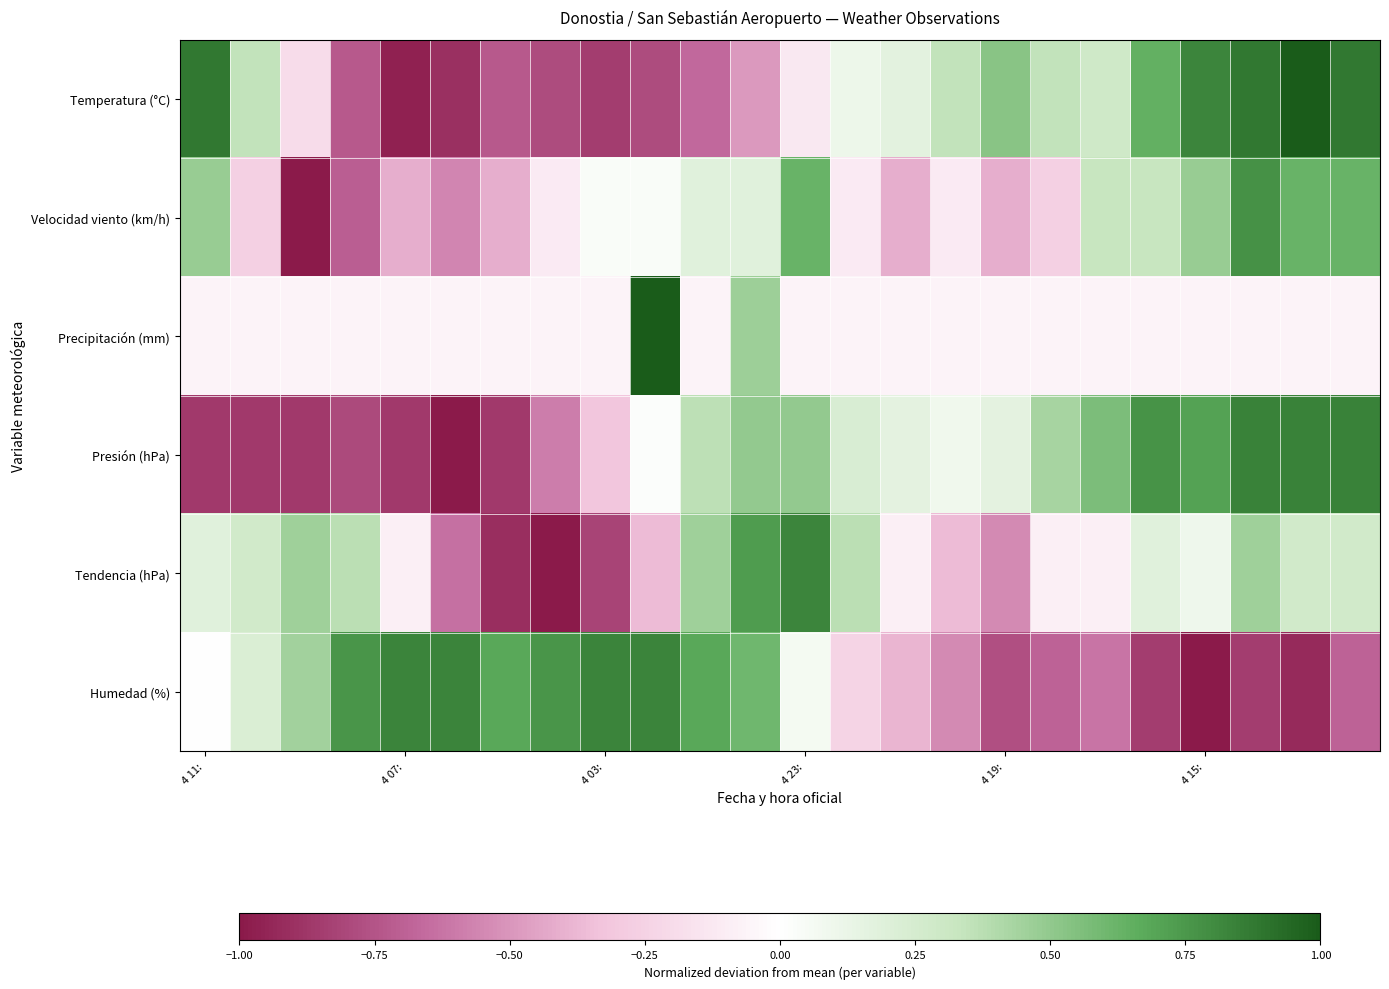

Which series has the largest range (max minus min)?

Temperatura (°C)